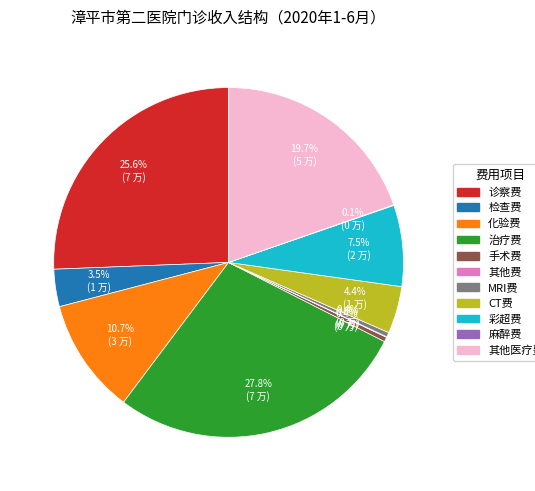

Is there any slice that represents more than half of the pie?

No